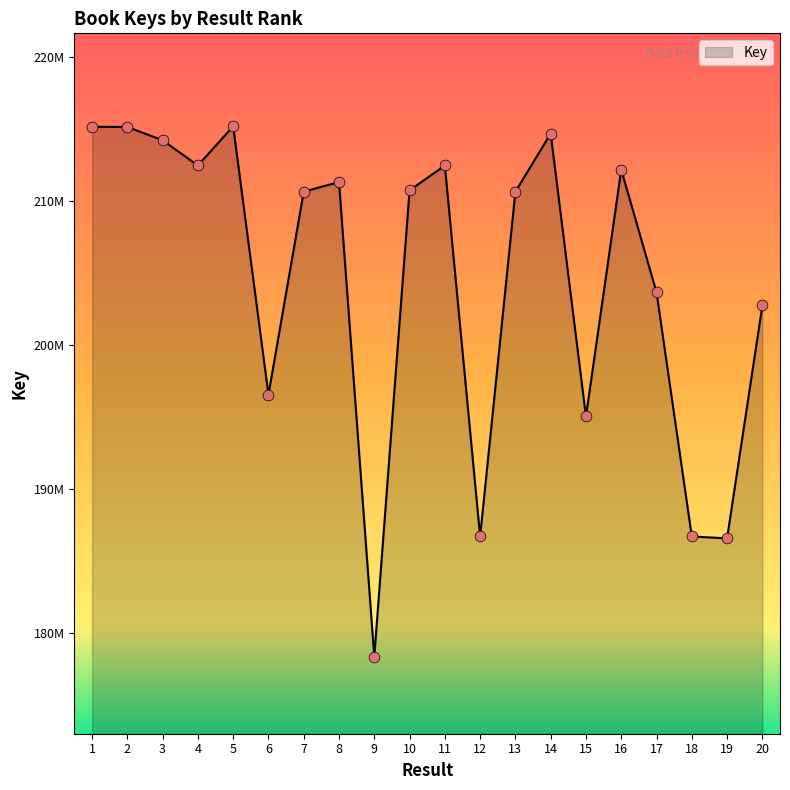

Between 9 and 2, which is larger?

2